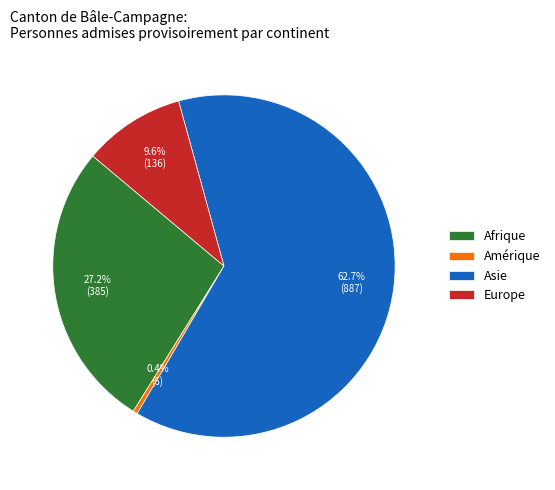

Which slice represents more than half of the pie?

Asie